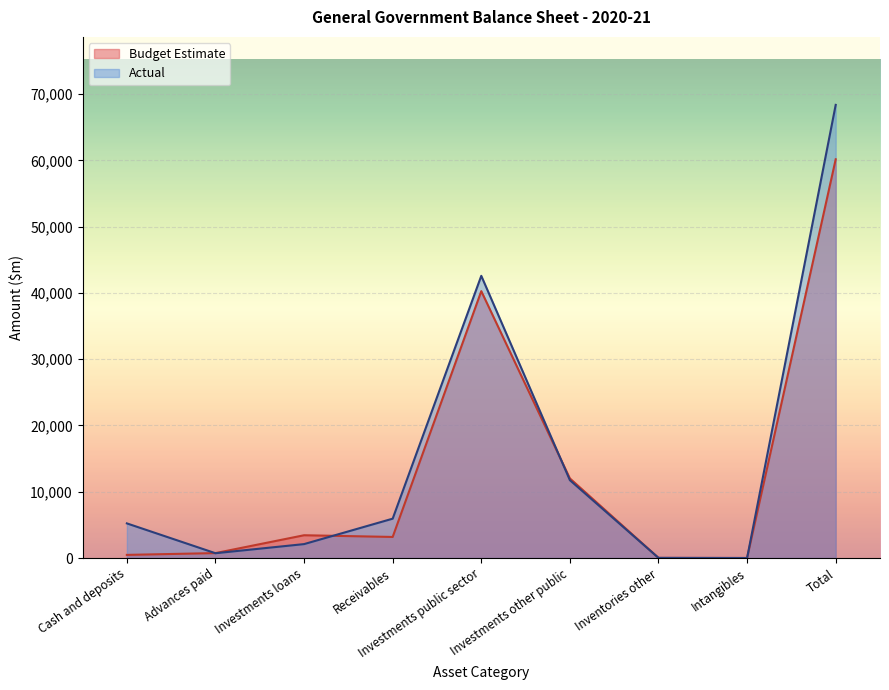

What value does the data have at Cash and deposits, to the nearest 50?

500